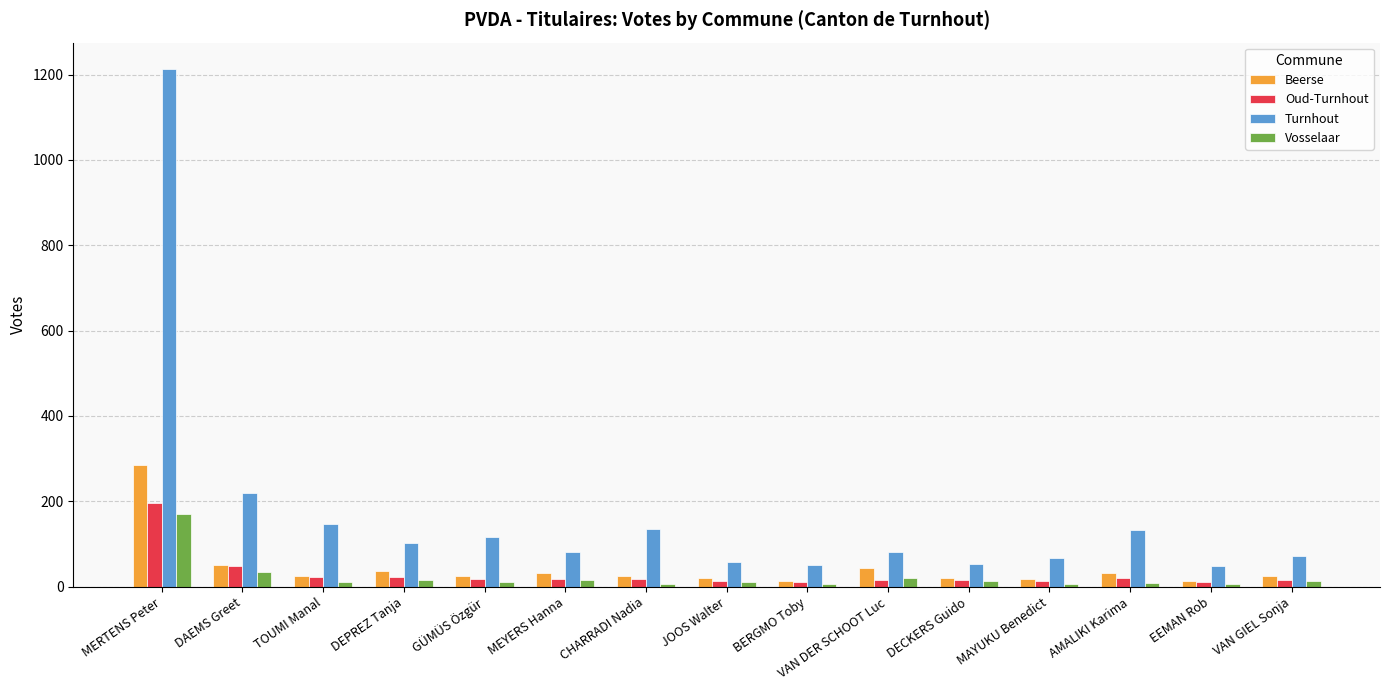

Which category has the highest value in the Oud-Turnhout series?

MERTENS Peter